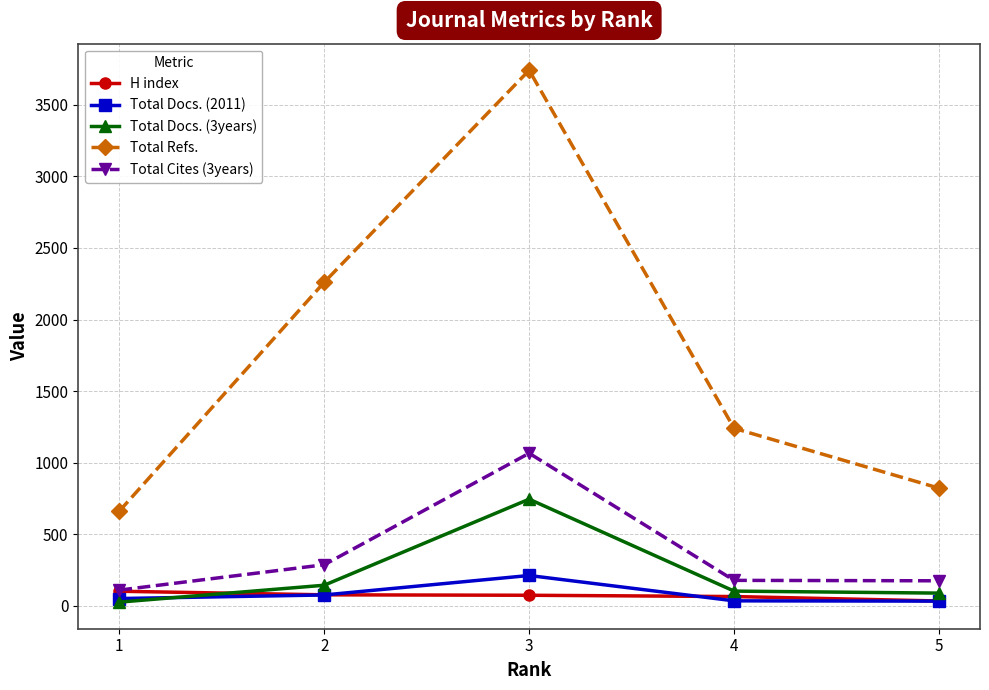

What is the difference between the Total Docs. (3years) values at 1 and 3?

719